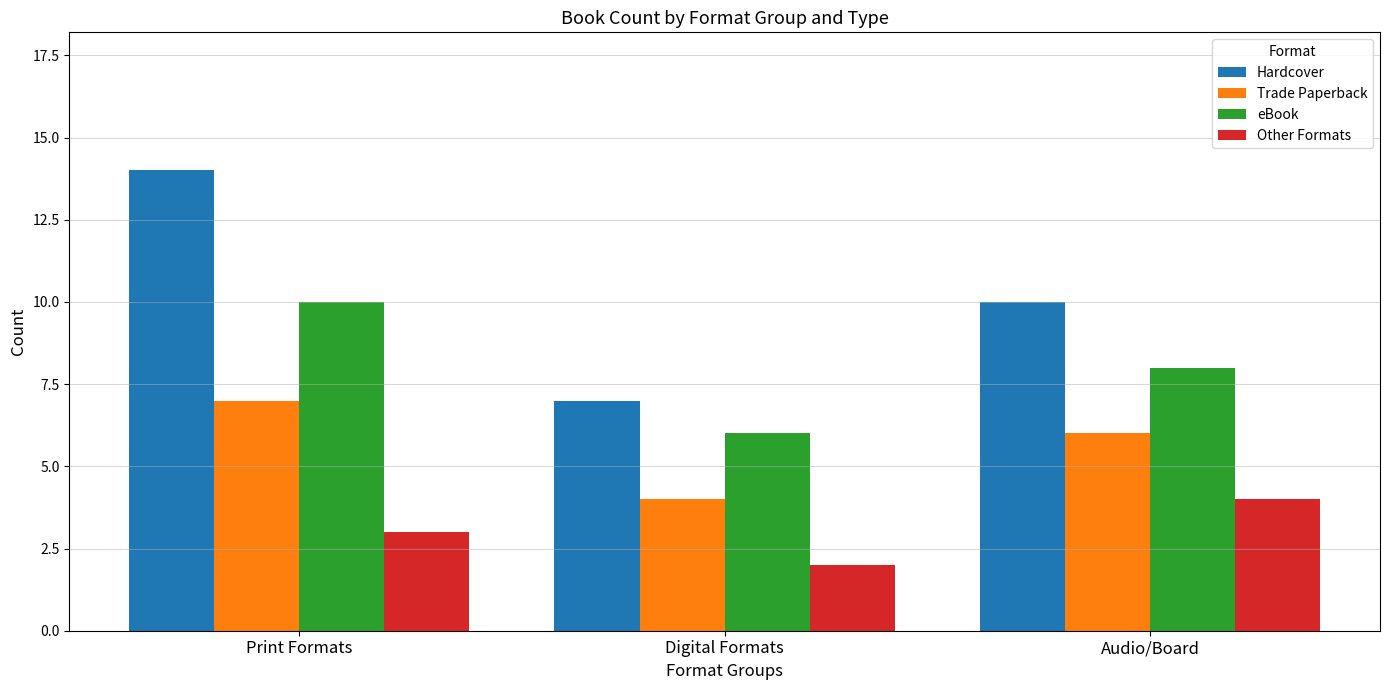

What position from the right is Print Formats?

3